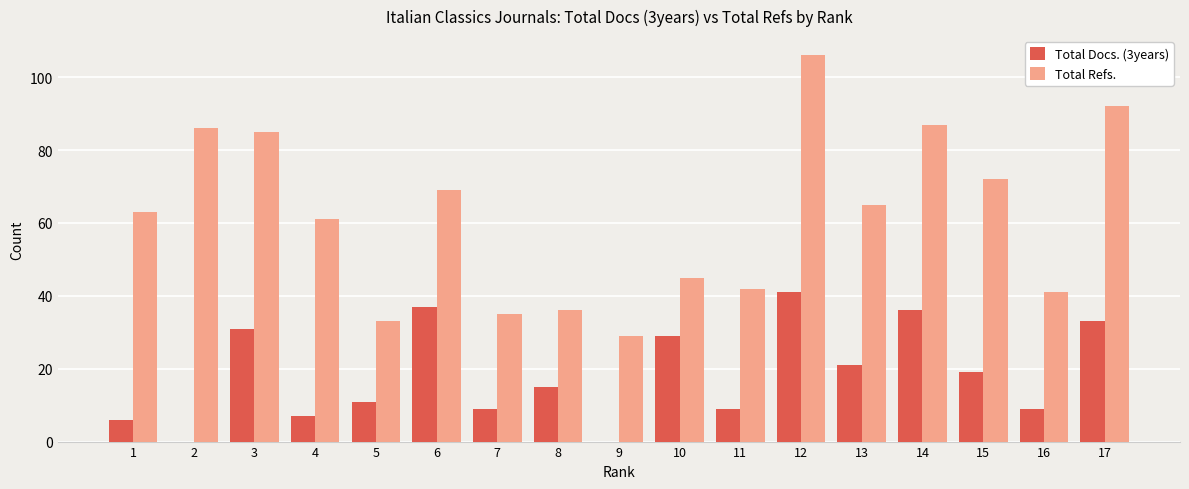

True or false: Total Docs. (3years) has a value of 12 at 4.

False